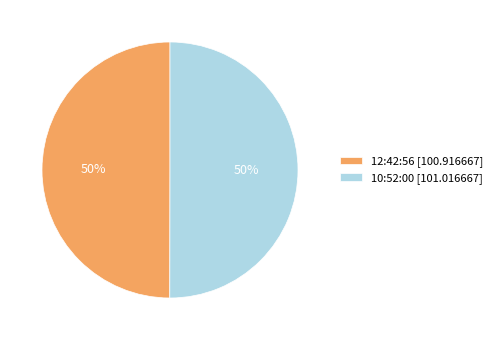

True or false: 10:52:00 [101.016667] accounts for 50% of the total.

True